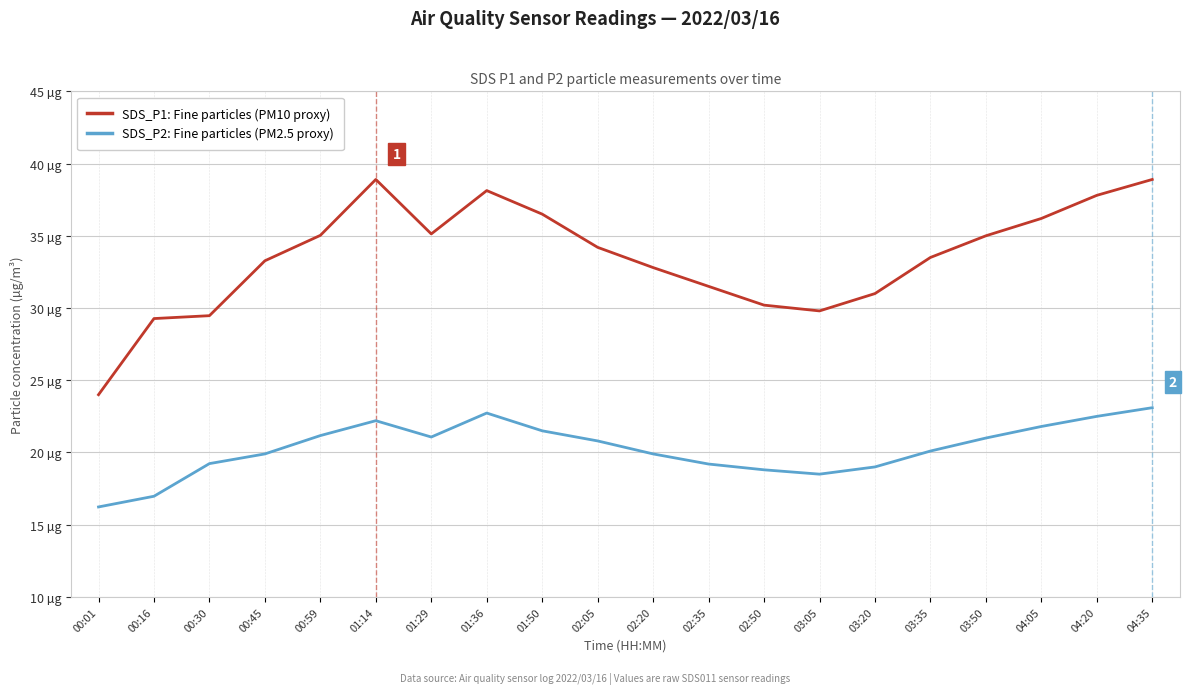

At which category does SDS_P2: Fine particles (PM2.5 proxy) reach its first local peak?

01:14